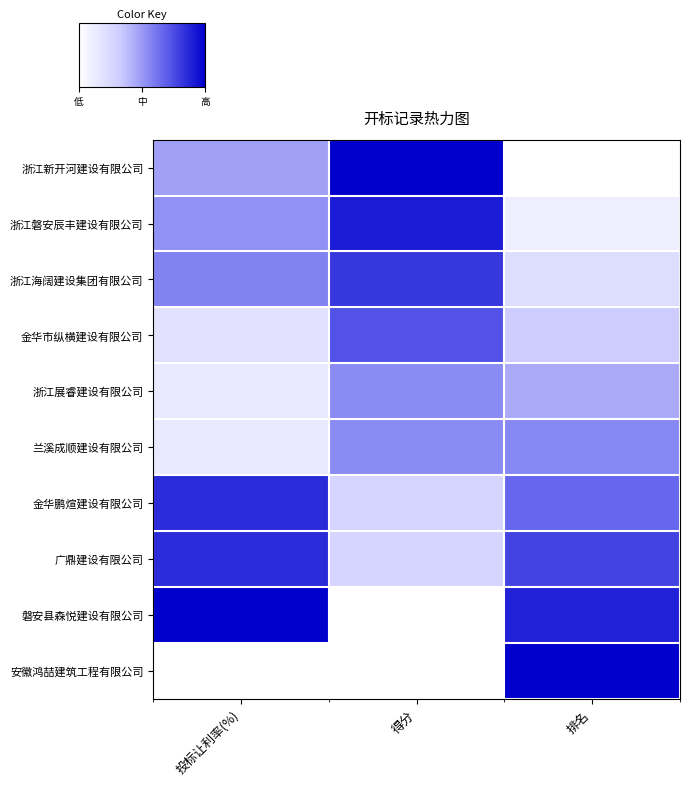

What is the spread (max minus min) of values at 投标让利率(%)?

1.0